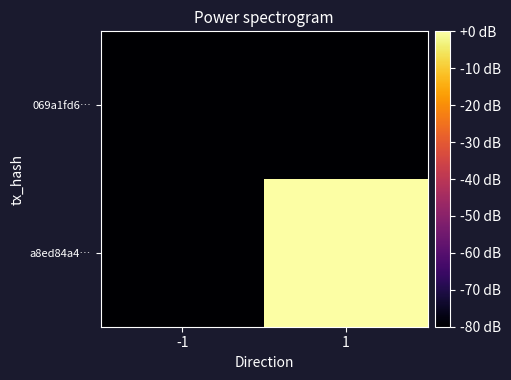

Which has a higher value, -1 or 1?

-1